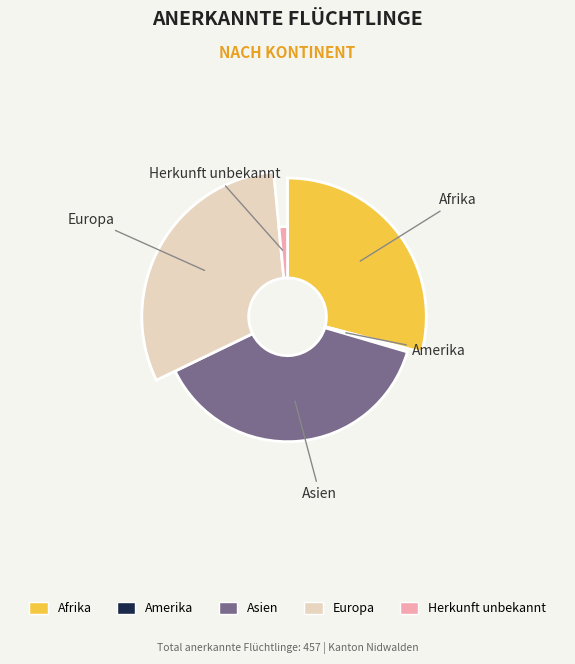

To the nearest percent, what is the difference between the largest and smallest slice percentages?

38%